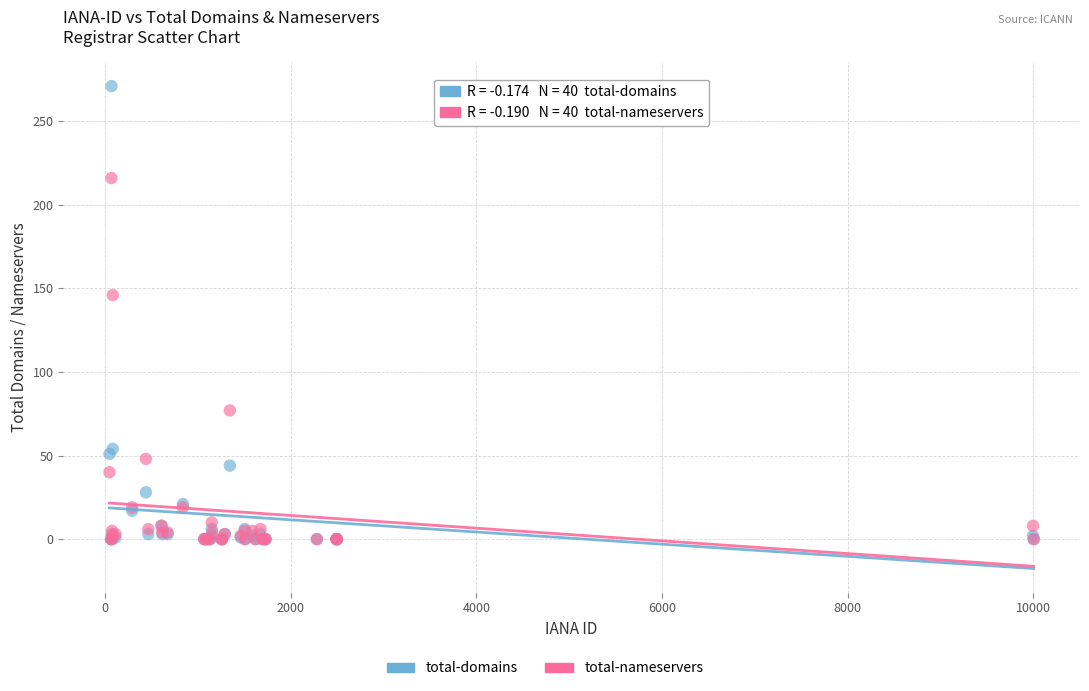

Across all series, what Y value is closest to 135?

146